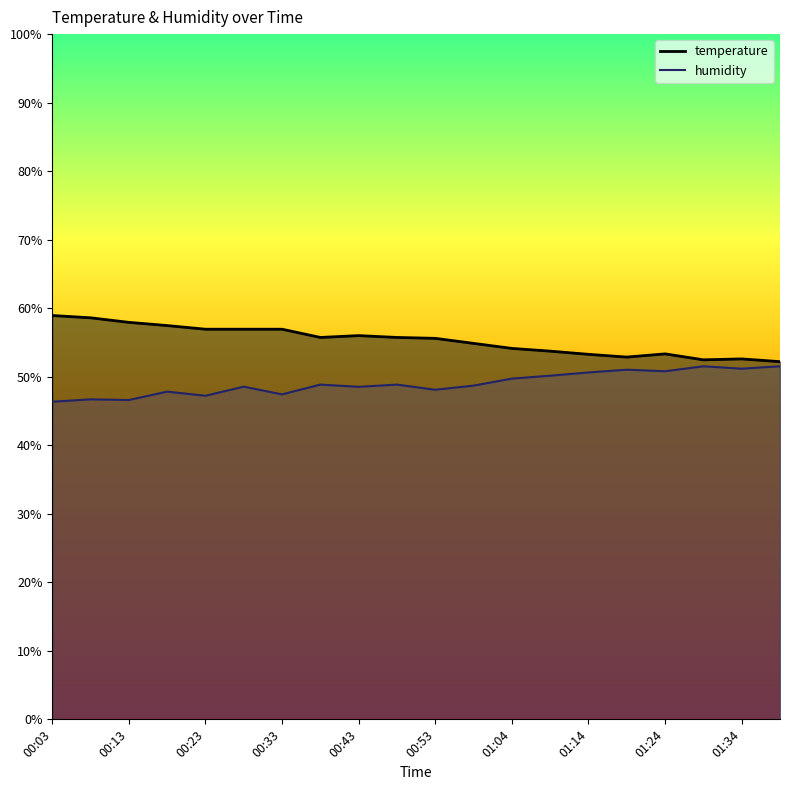

Reading left to right, transcribe all the data shown in this chart.

temperature: 00:03=58.9	00:08=58.6	00:13=57.9	00:18=57.5	00:23=56.9	00:28=56.9	00:33=56.9	00:38=55.7	00:43=56.0	00:48=55.7	00:53=55.6	00:58=54.9	01:04=54.1	01:09=53.7	01:14=53.3	01:19=52.9	01:24=53.3	01:29=52.5	01:34=52.6	01:39=52.2
humidity: 00:03=46.4	00:08=46.7	00:13=46.6	00:18=47.8	00:23=47.2	00:28=48.6	00:33=47.4	00:38=48.9	00:43=48.5	00:48=48.9	00:53=48.1	00:58=48.7	01:04=49.7	01:09=50.2	01:14=50.6	01:19=51.0	01:24=50.8	01:29=51.5	01:34=51.2	01:39=51.5